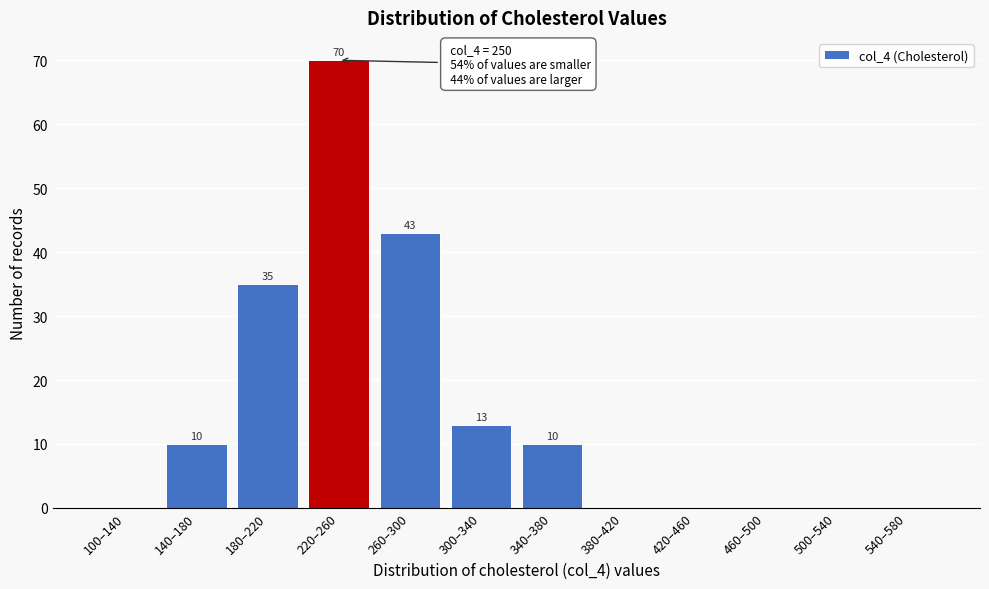

Reading left to right, list all the values displayed in this chart.

100–140=0	140–180=10	180–220=35	220–260=70	260–300=43	300–340=13	340–380=10	380–420=0	420–460=0	460–500=0	500–540=0	540–580=0